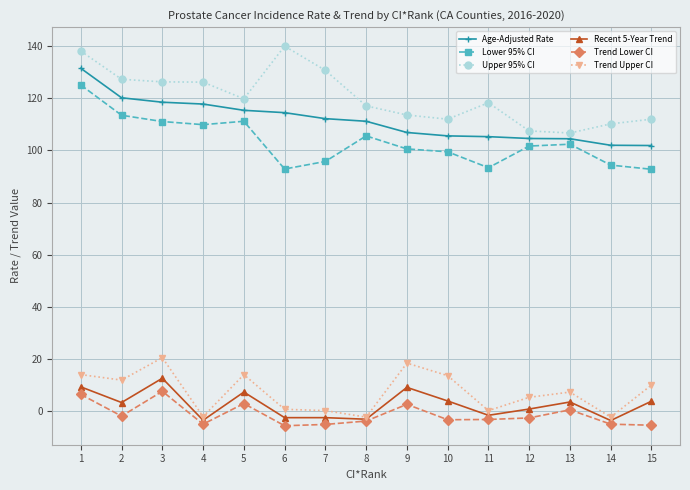

What is the difference between the maximum and second lowest values in the Trend Upper CI series?

22.8